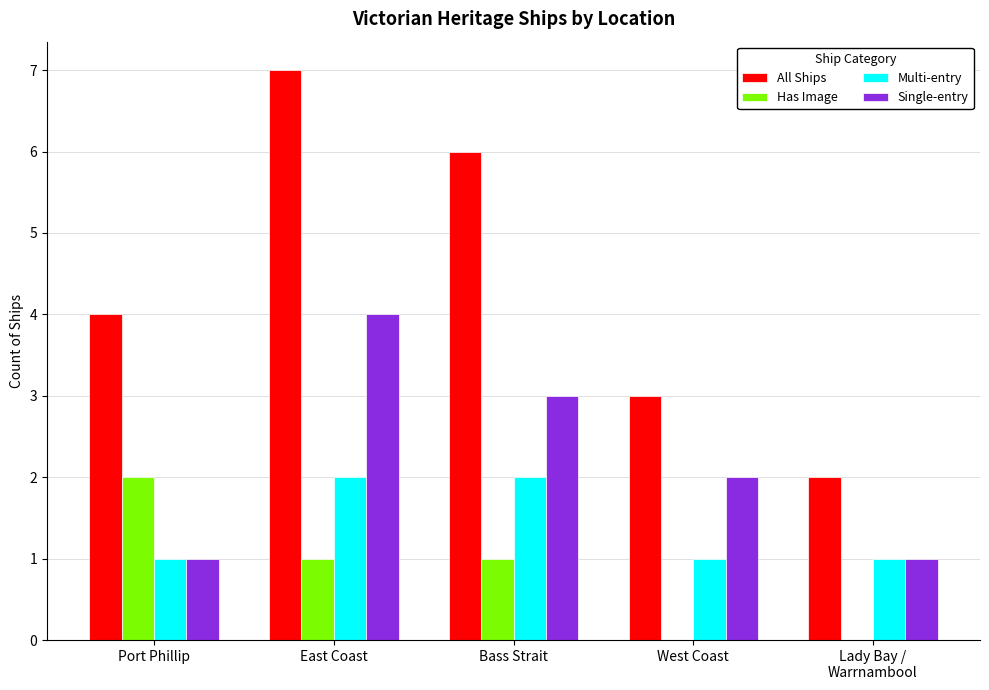

What is the maximum value shown in the chart?

7